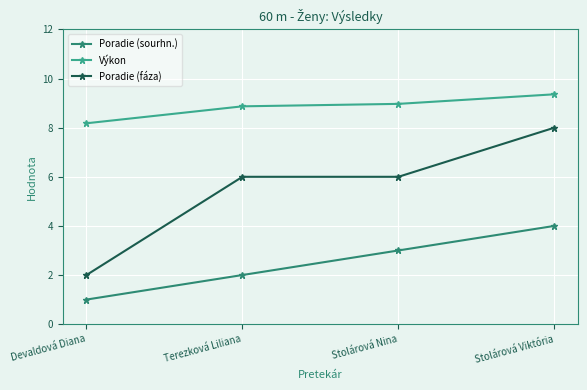

Is the value of Poradie (sourhn.) at Terezková Liliana greater than the value of Výkon at Stolárová Viktória?

No